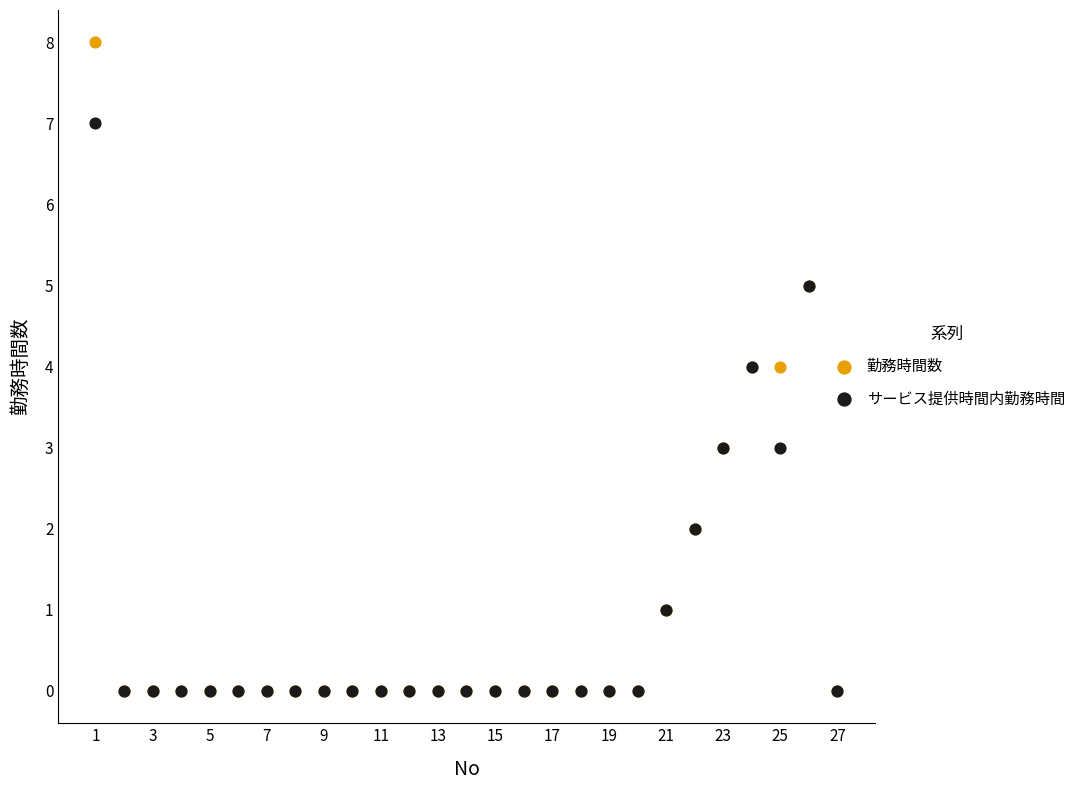

What are all the series names shown in the legend?

勤務時間数, サービス提供時間内勤務時間